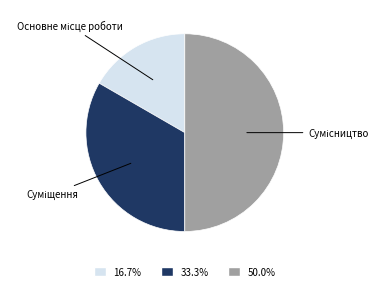

How many slices are in this pie chart?

3